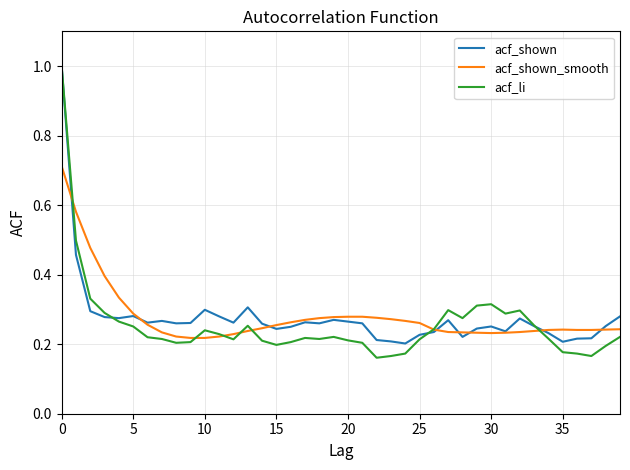

Which series ends up on top after the final intersection of acf_shown and acf_shown_smooth?

acf_shown